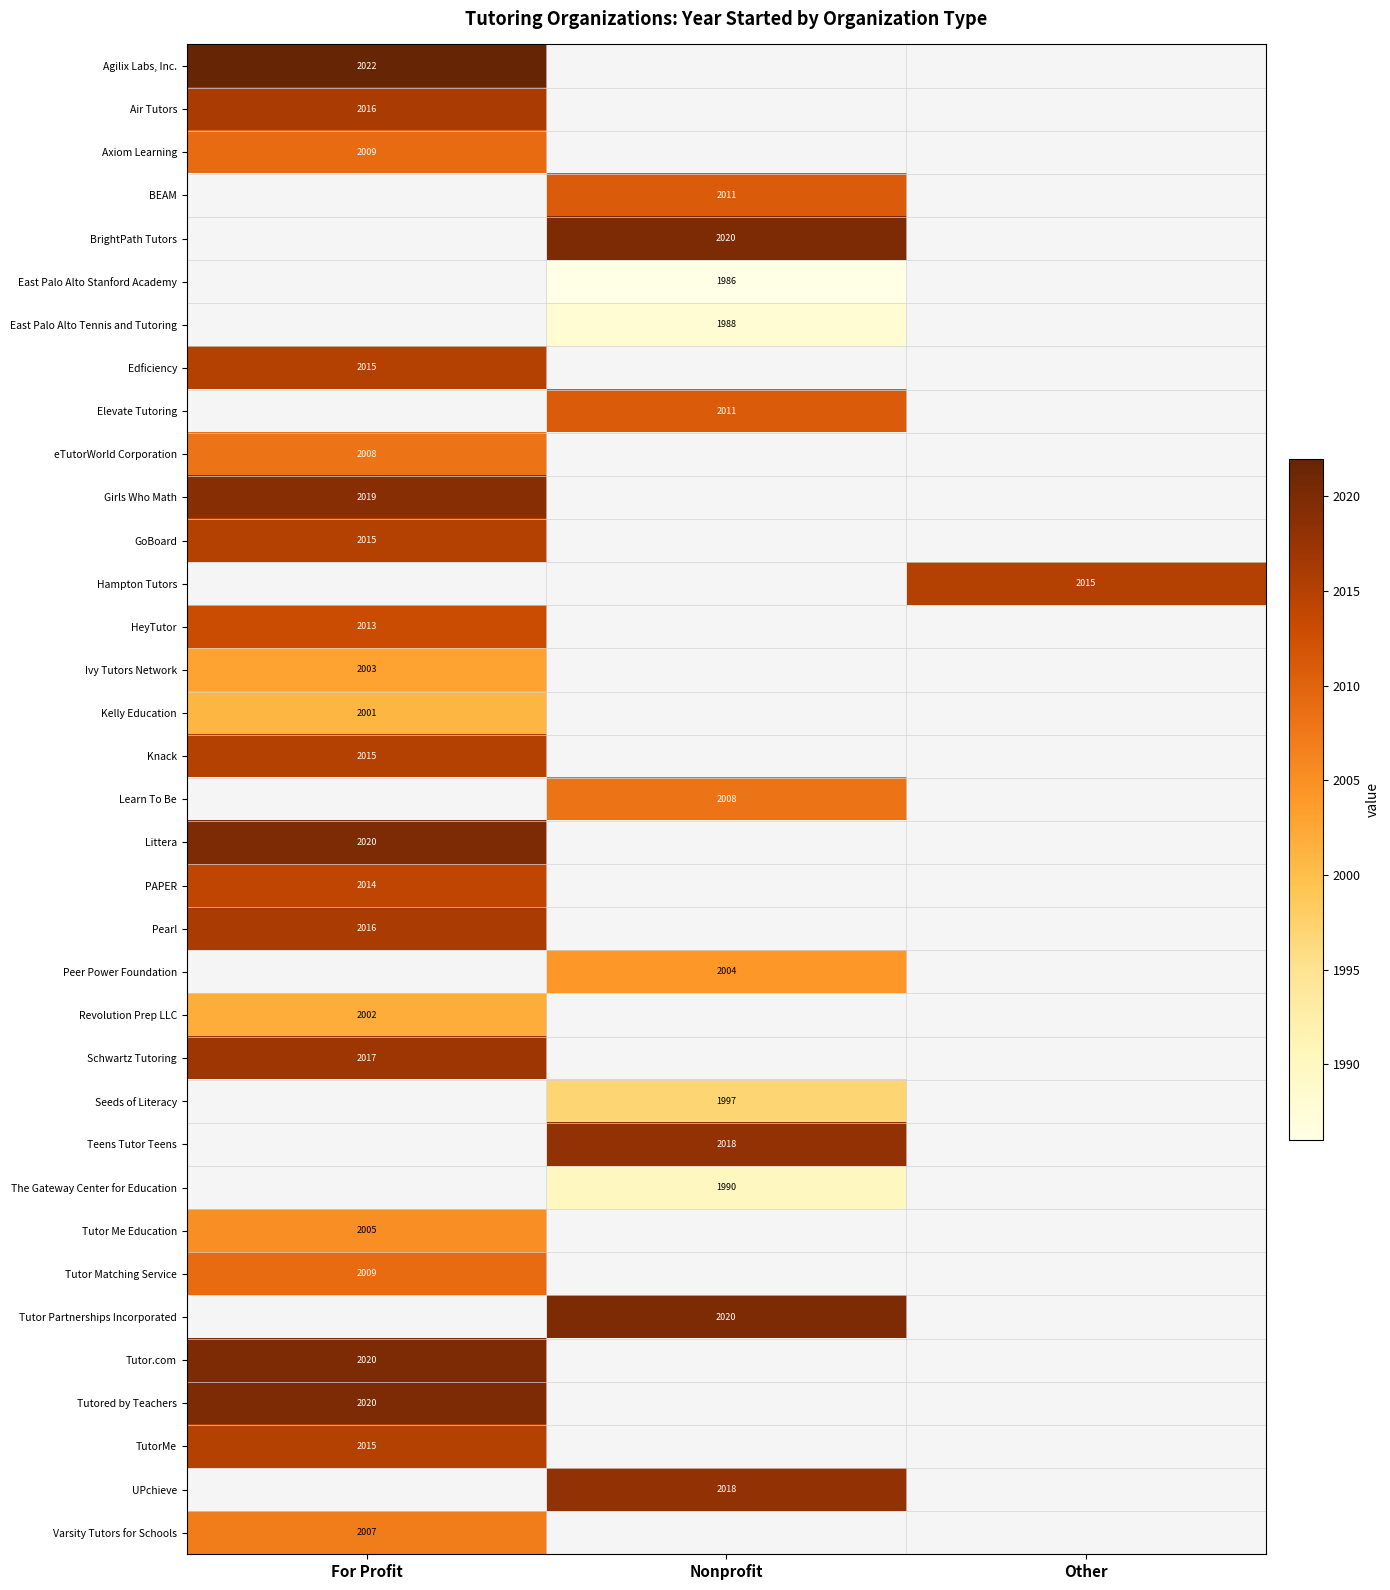

How many categories are shown in the chart?

3